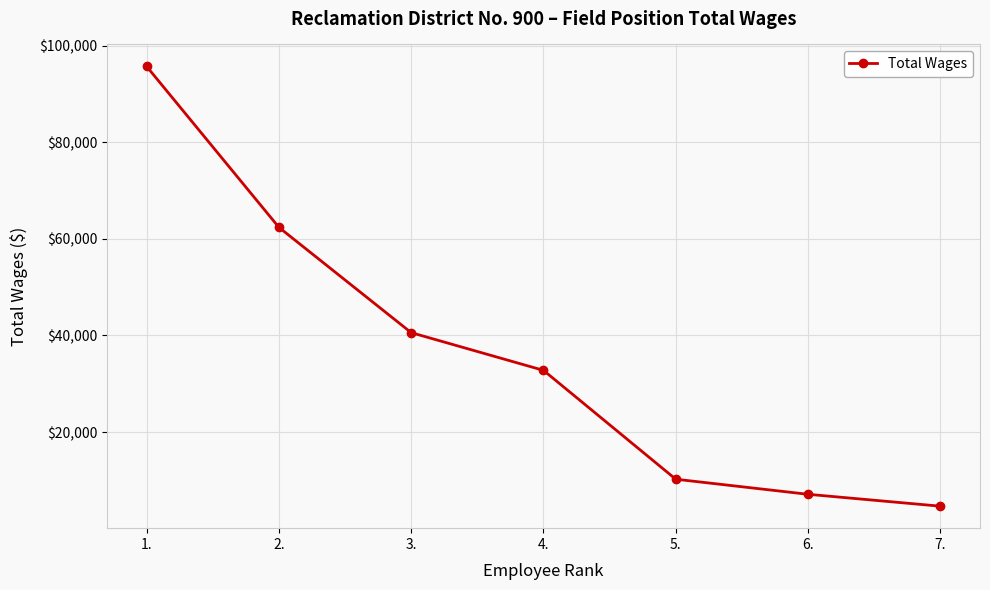

Reading left to right, what are all the values shown in this chart?

1.=95680	2.=62369	3.=40577	4.=32774	5.=10240	6.=7118	7.=4659